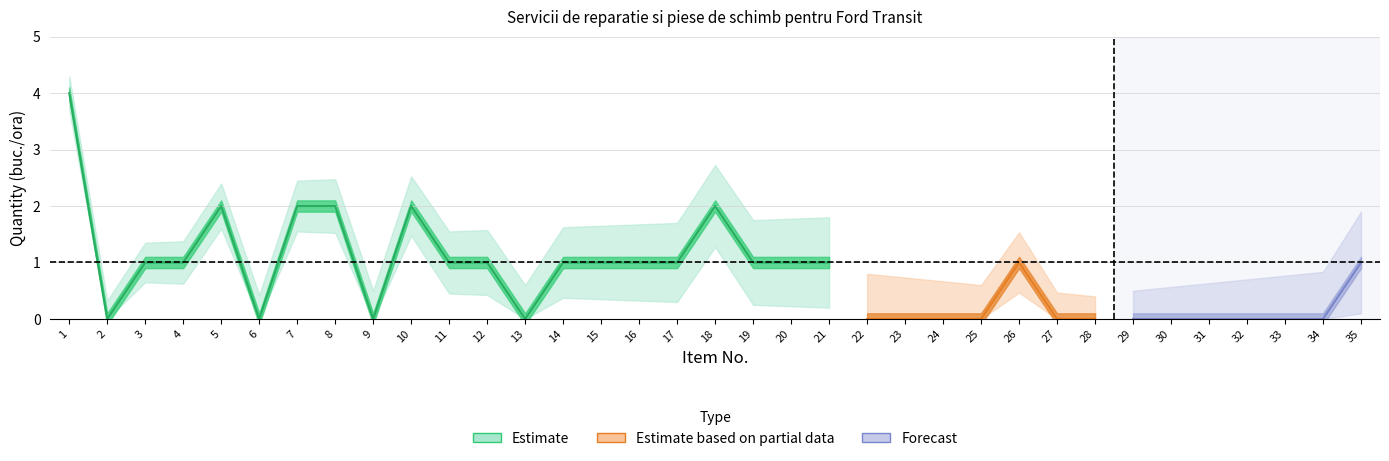

Which category has the lowest value across all series?

2